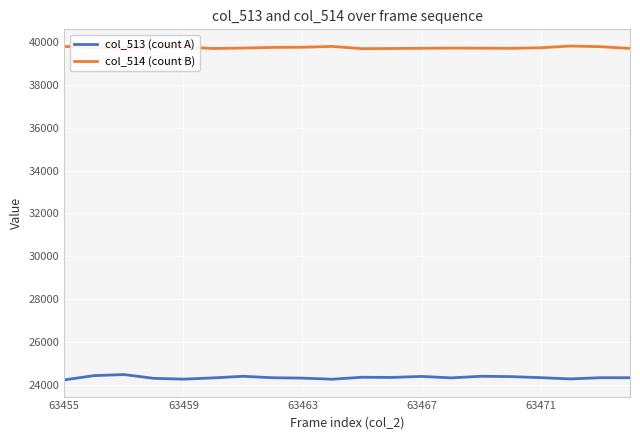

List the series in order of their peak value, highest first.

col_514 (count B), col_513 (count A)